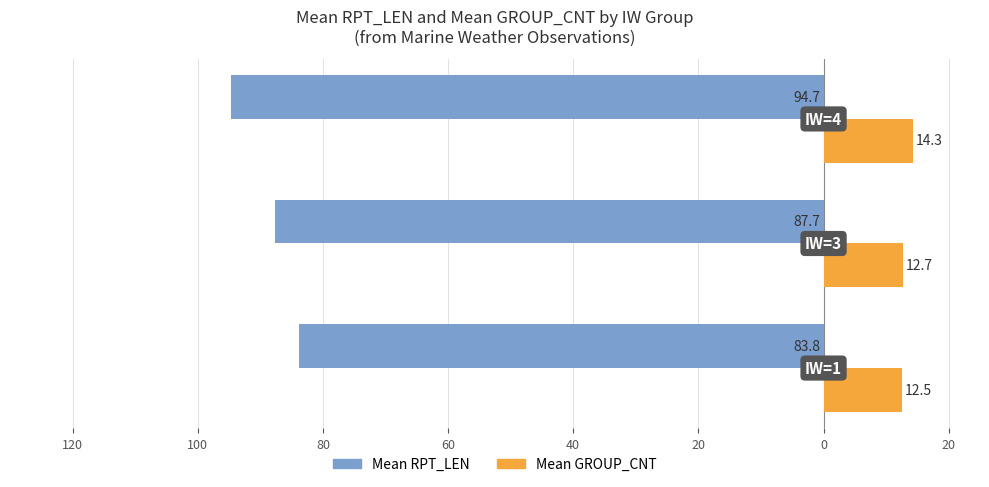

What are all the series names shown in the legend?

Mean RPT_LEN, Mean GROUP_CNT